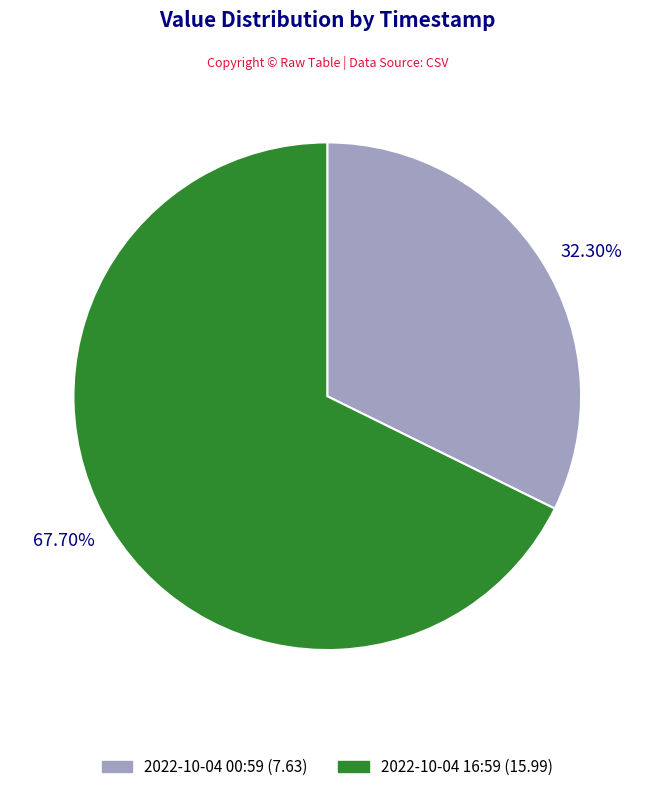

Is there any slice that represents more than half of the pie?

Yes